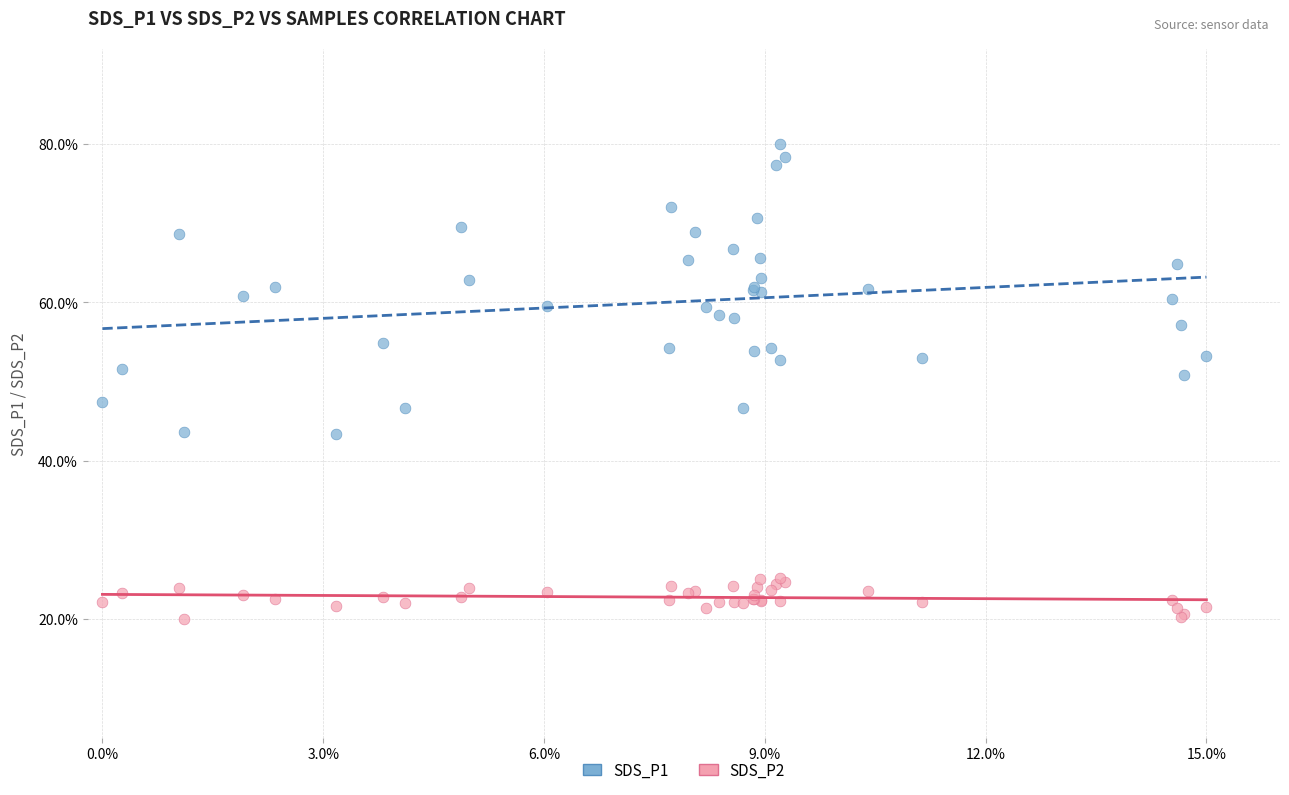

Which series contains the lowest Y value?

SDS_P2